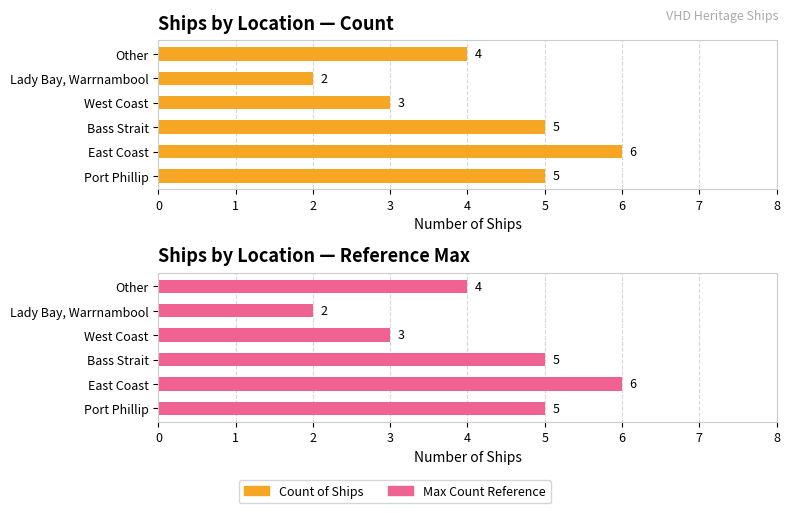

At Lady Bay, Warrnambool, list the series in order from smallest to largest.

Count of Ships, Max Count Reference